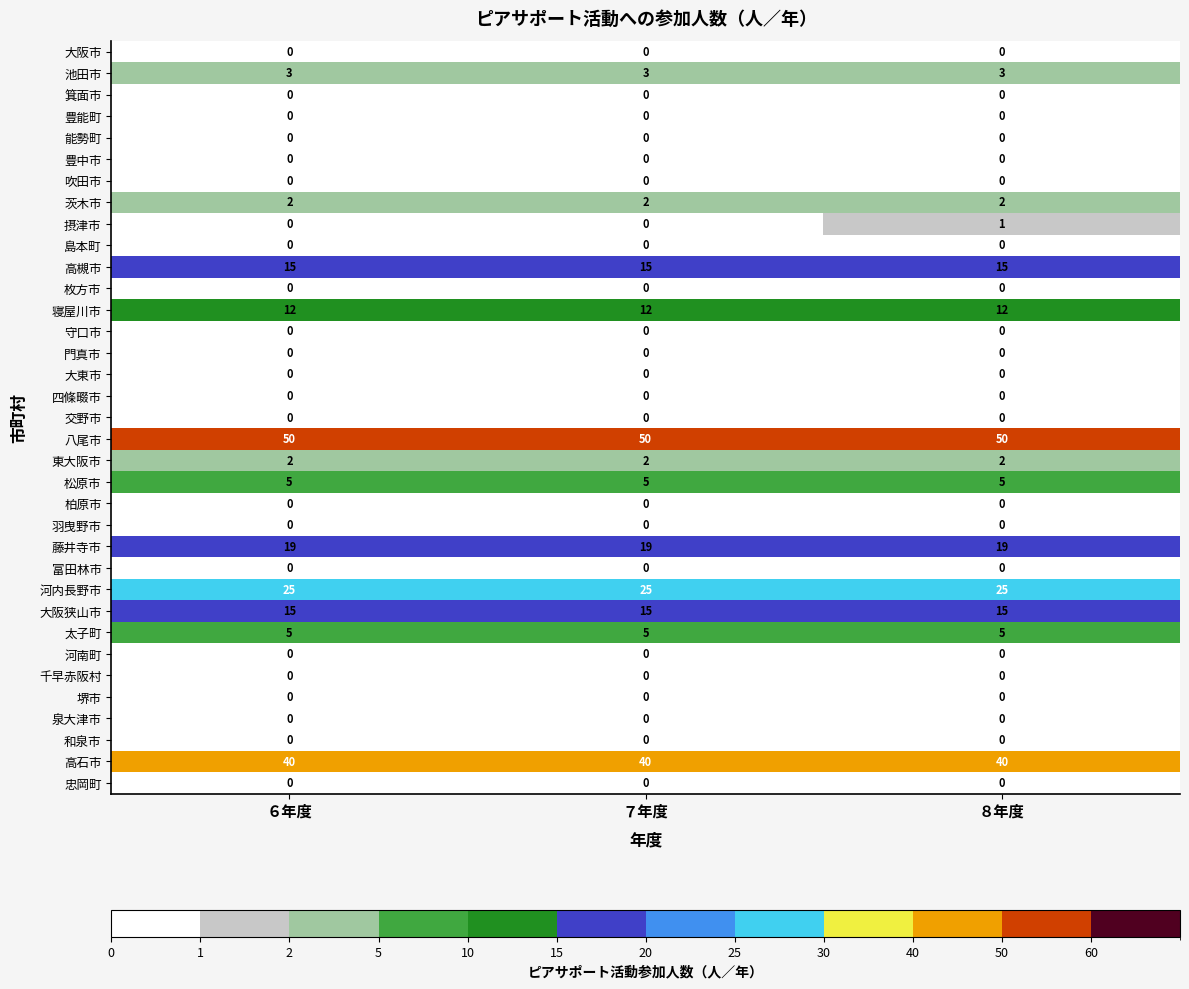

What is the difference between the highest and lowest values at ８年度?

50